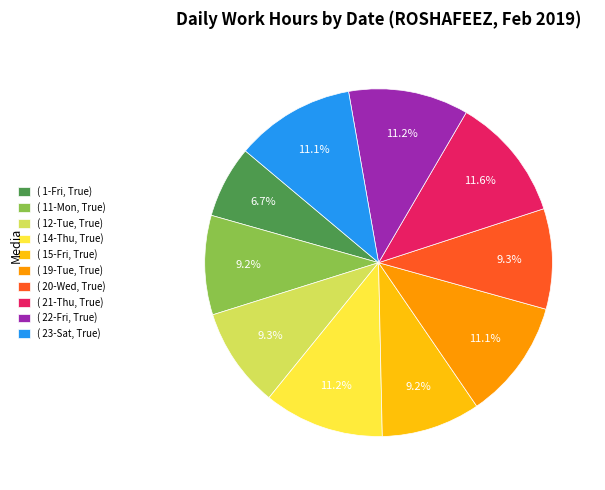

How many segments does this pie chart have?

10